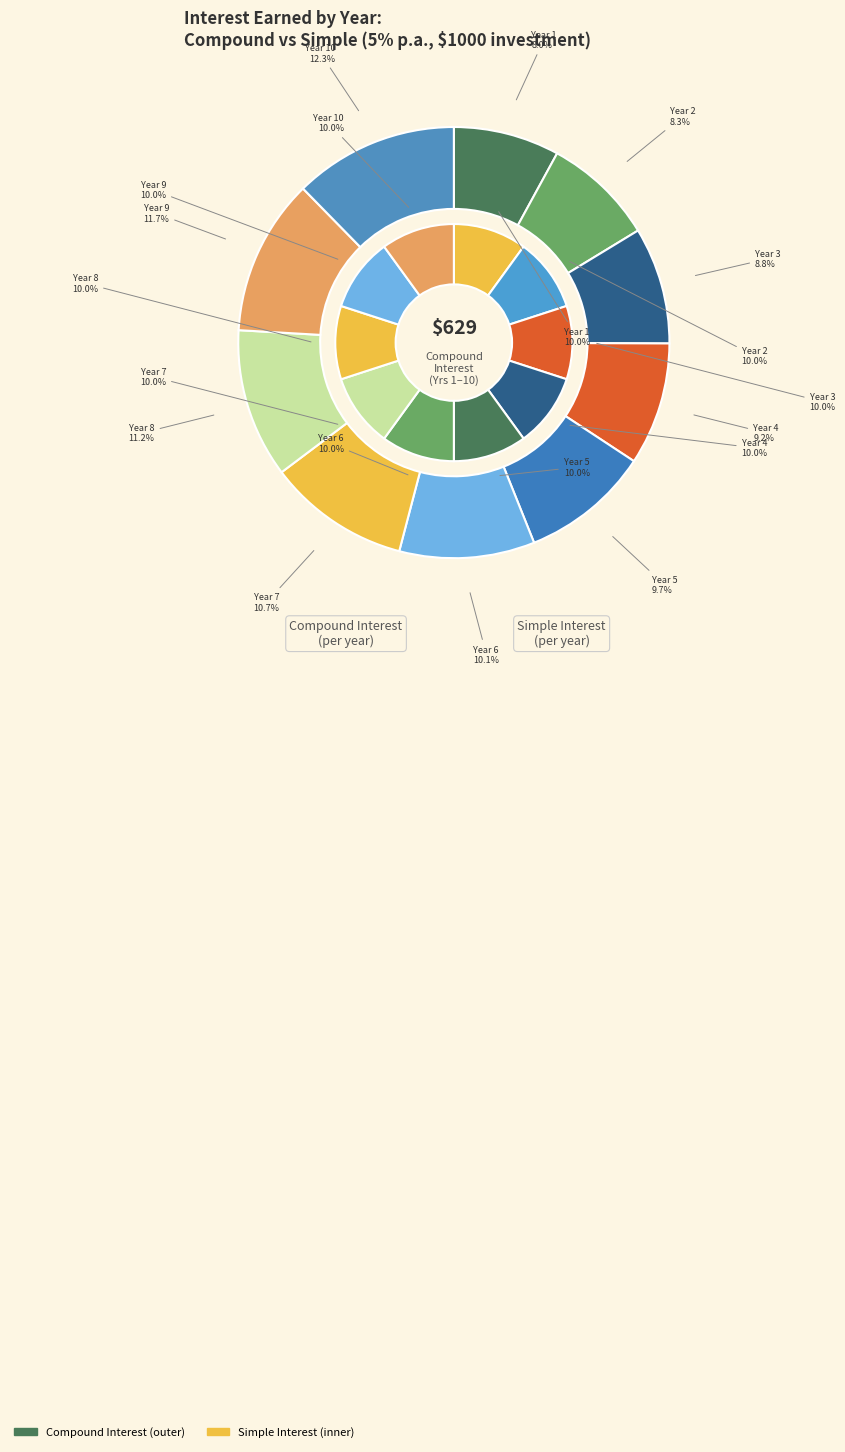

To the nearest percent, what is the difference between the compound_interest and 7 slice percentages?

10%